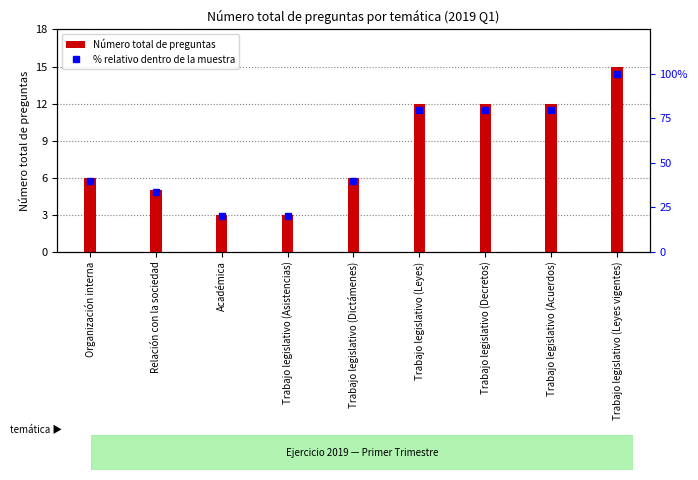

What is the value of the Número total de preguntas bar at the 7th from the left?

12